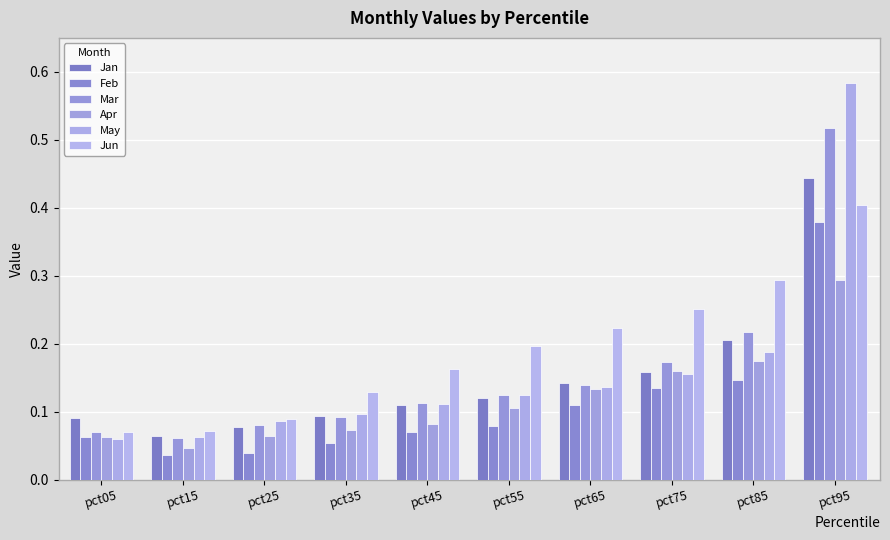

How many distinct data groups are displayed?

6